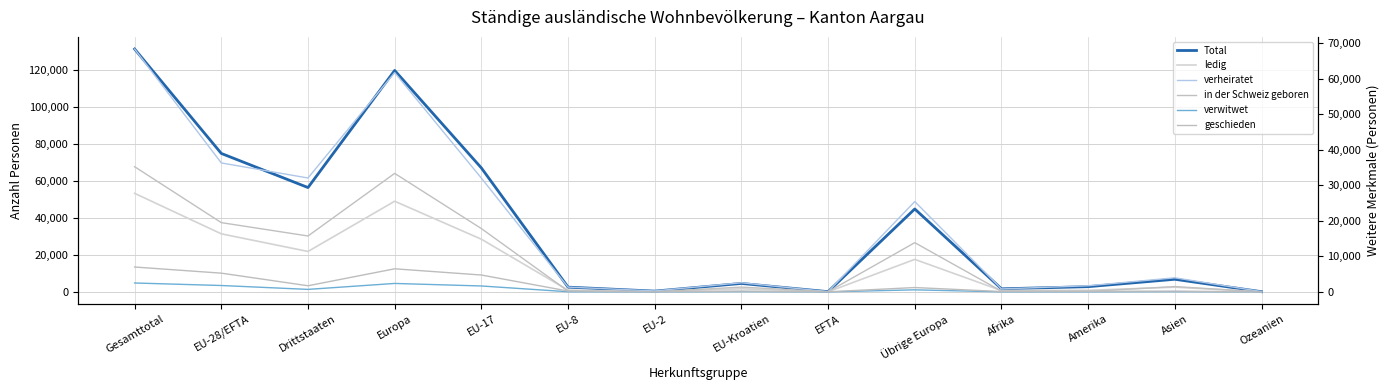

Rank the series by their maximum value, from lowest to highest.

verwitwet, geschieden, in der Schweiz geboren, ledig, verheiratet, Total